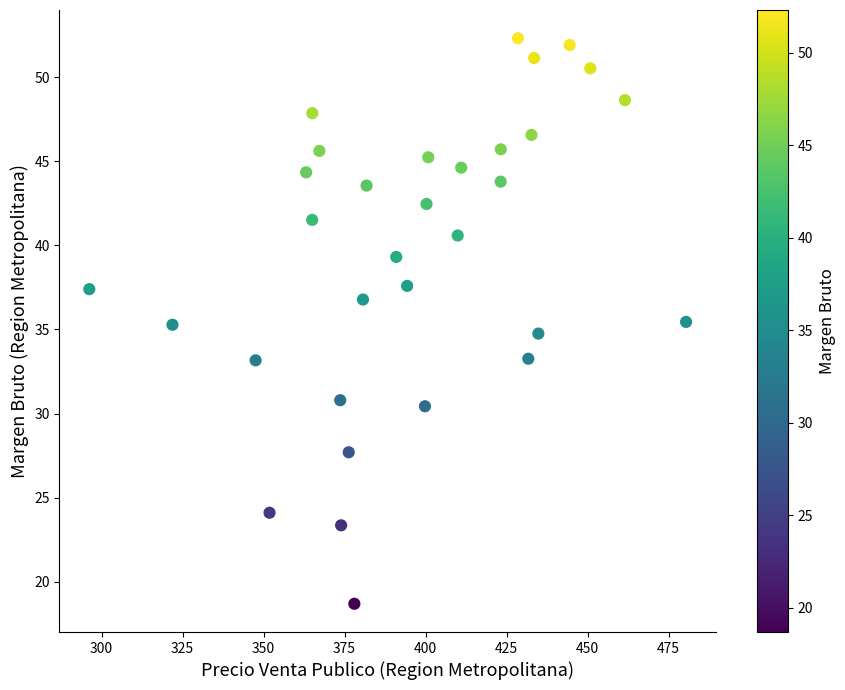

What is the range of Y values (max minus min)?

33.6